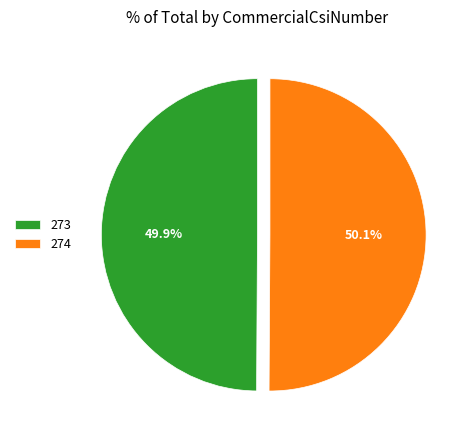

Do 273 and 274 together represent more than half of the pie?

Yes